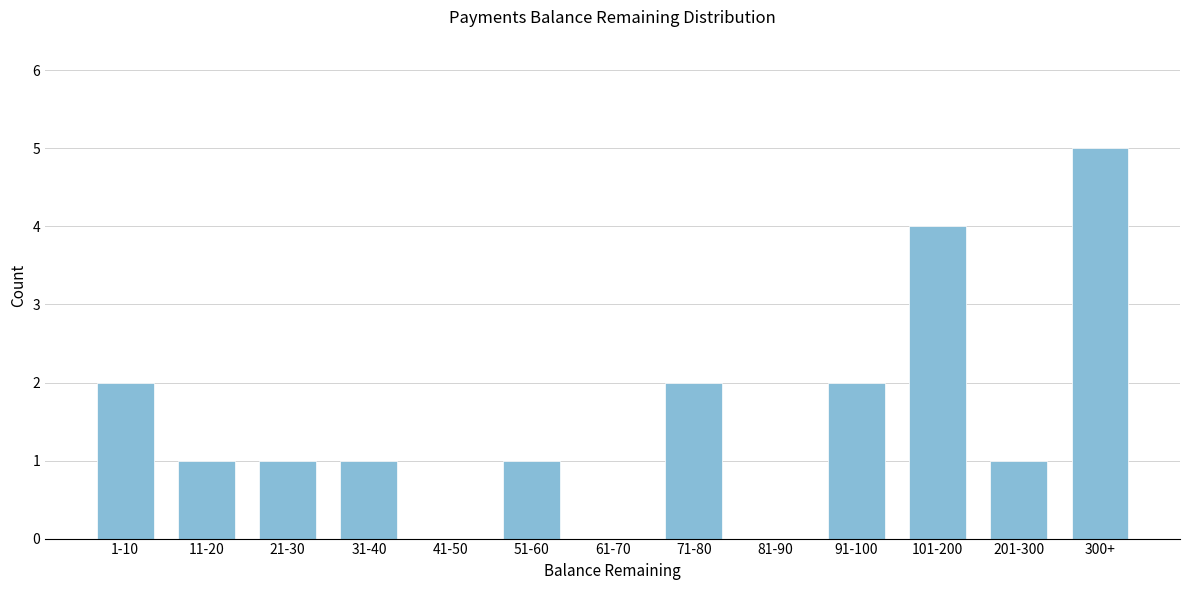

Reading left to right, transcribe all the data shown in this chart.

1-10=2	11-20=1	21-30=1	31-40=1	41-50=0	51-60=1	61-70=0	71-80=2	81-90=0	91-100=2	101-200=4	201-300=1	300+=5